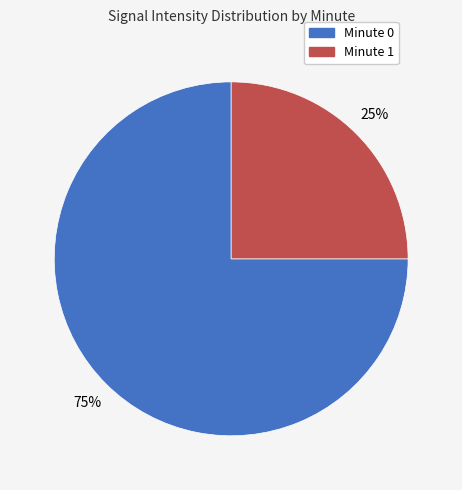

What is the smallest slice in the pie chart?

Minute 1